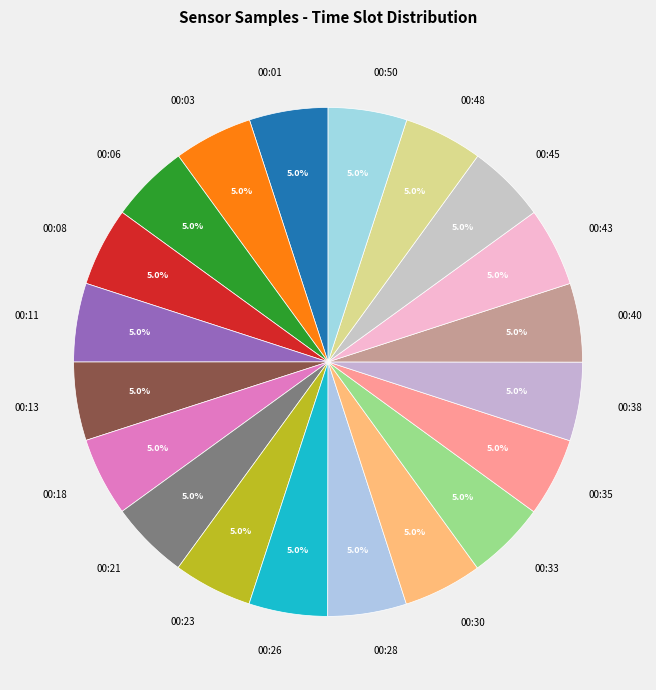

Combined, what portion of the pie is 00:06 and 00:30?

10.0%